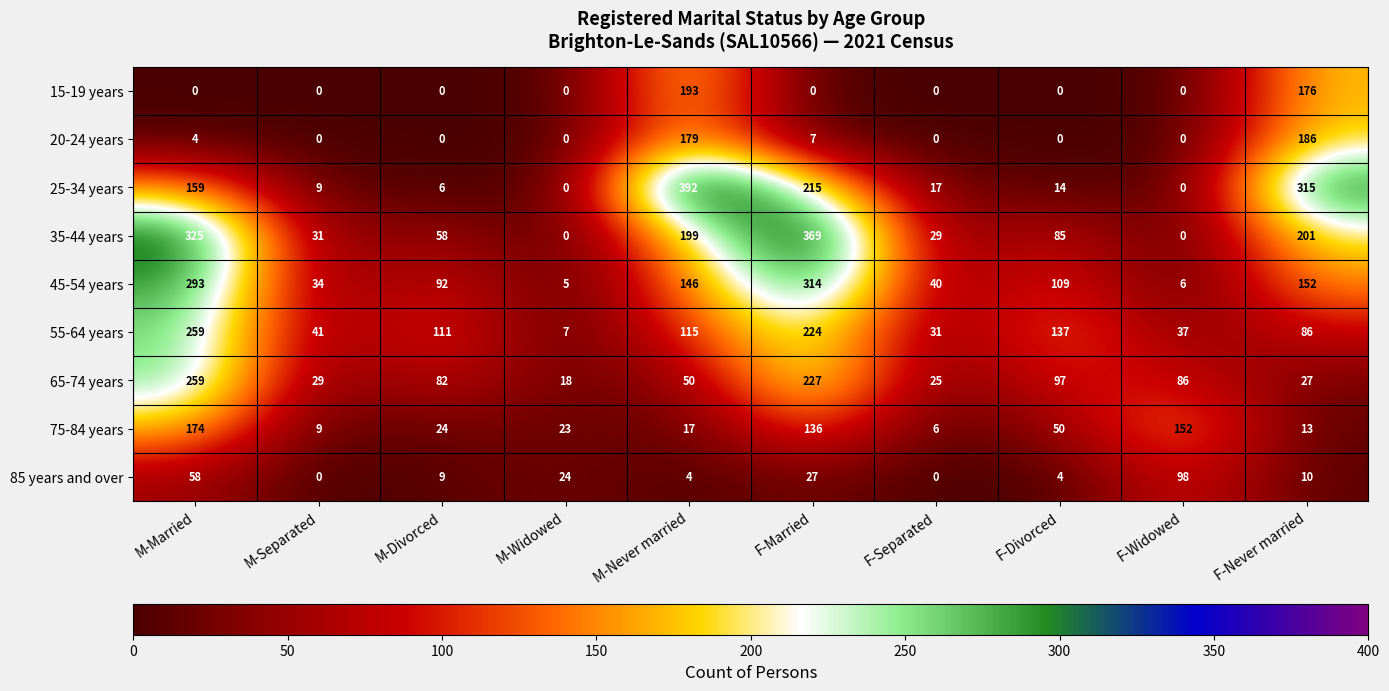

True or false: 55-64 years has a value of 137 at F-Divorced.

True